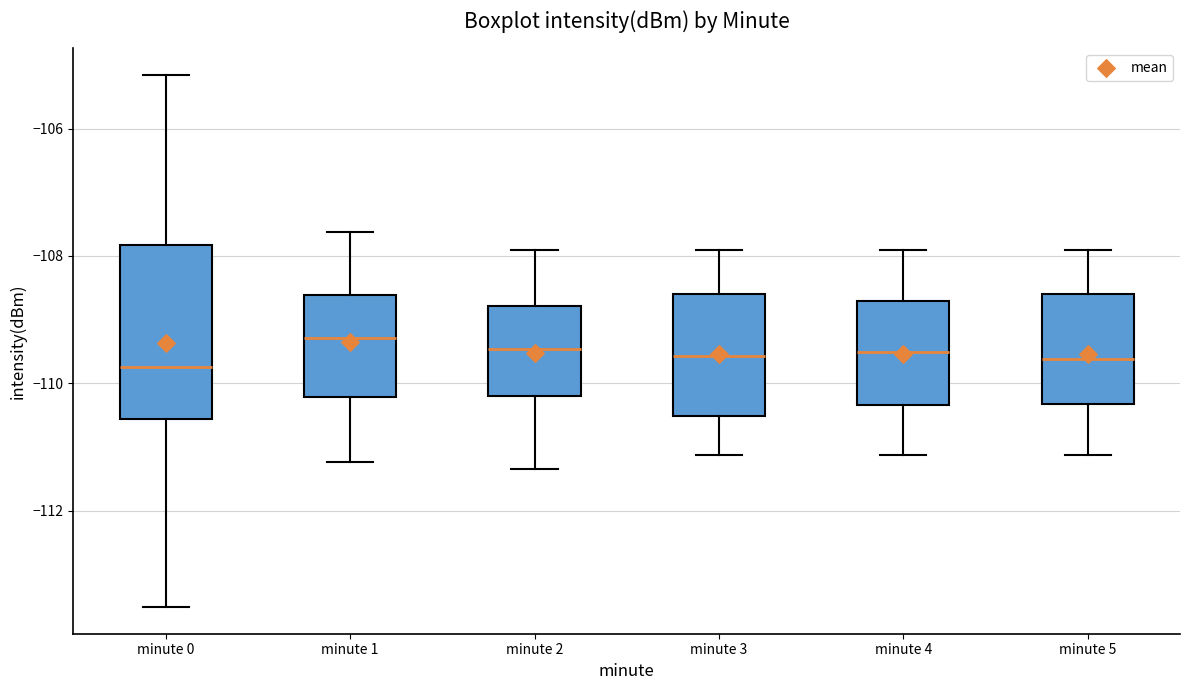

Reading left to right, read every box against the y-axis: the position of its median line, the range the box covers, and the ends of its whiskers. The values are not printed on the chart, so give them approximately, as read against the axis.

minute 0: median -109.8, box -110.6 to -107.8, whiskers -113.6 to -105.2
minute 1: median -109.2, box -110.2 to -108.6, whiskers -111.2 to -107.6
minute 2: median -109.4, box -110.2 to -108.8, whiskers -111.4 to -108.0
minute 3: median -109.6, box -110.6 to -108.6, whiskers -111.2 to -108.0
minute 4: median -109.6, box -110.4 to -108.8, whiskers -111.2 to -108.0
minute 5: median -109.6, box -110.4 to -108.6, whiskers -111.2 to -108.0